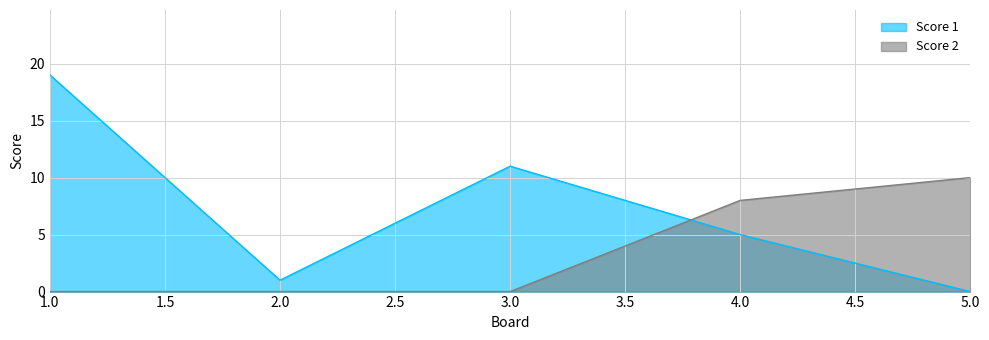

Which series has the largest total across all categories?

Score 1